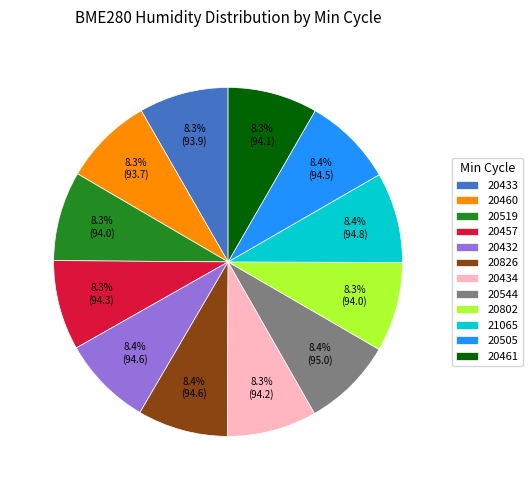

What portion of the pie excludes 20457?

91.7%